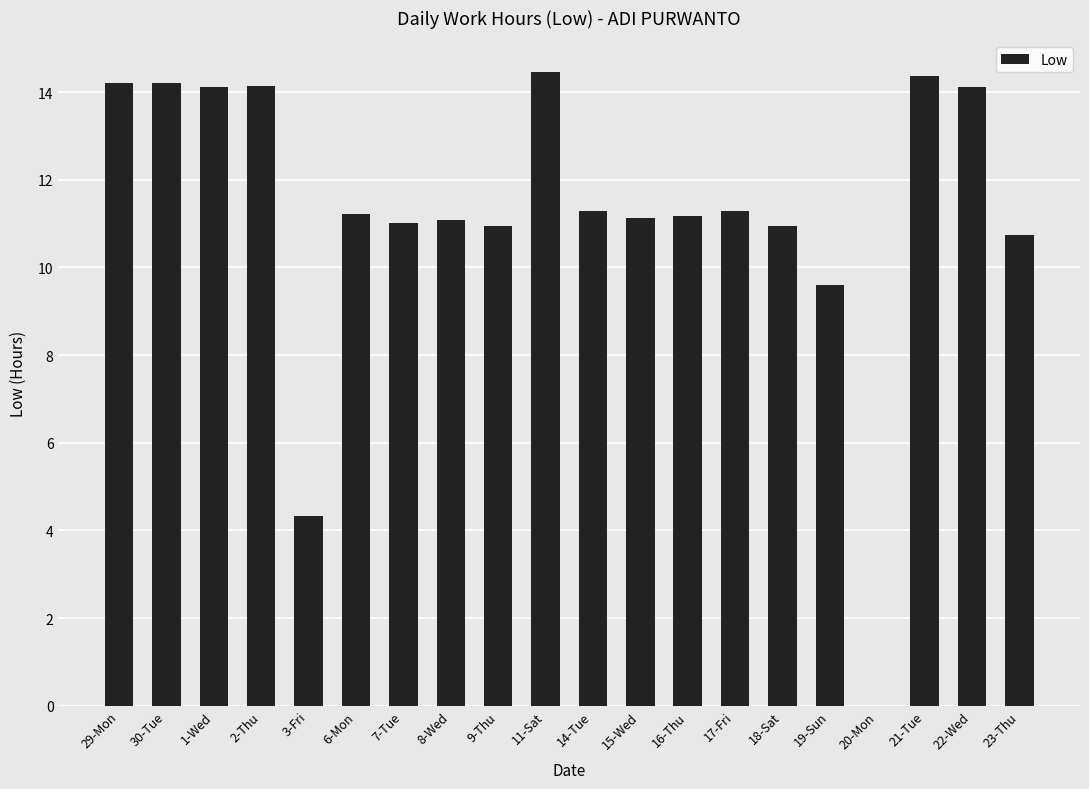

What is the maximum value shown in the chart?

14.5